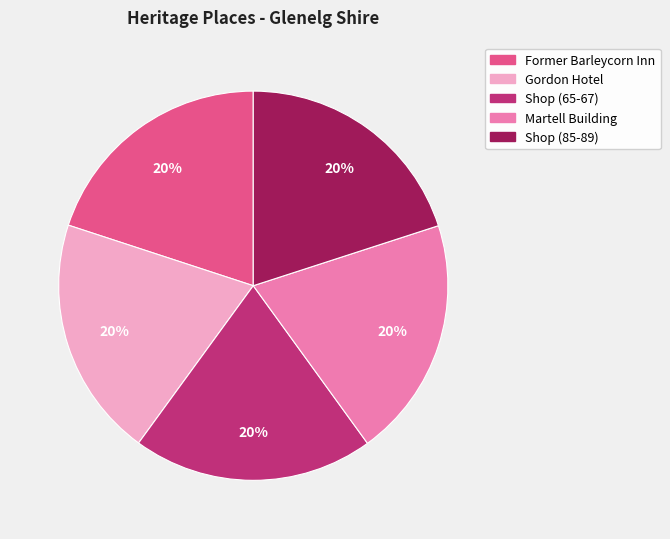

What is the ratio of the value at Former Barleycorn Inn to the value at Martell Building?

1.0